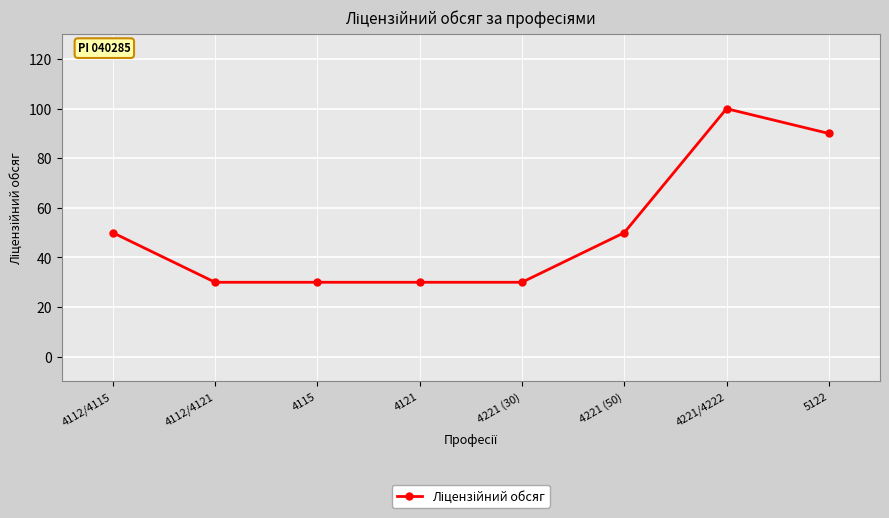

What is the minimum value shown in the chart?

30